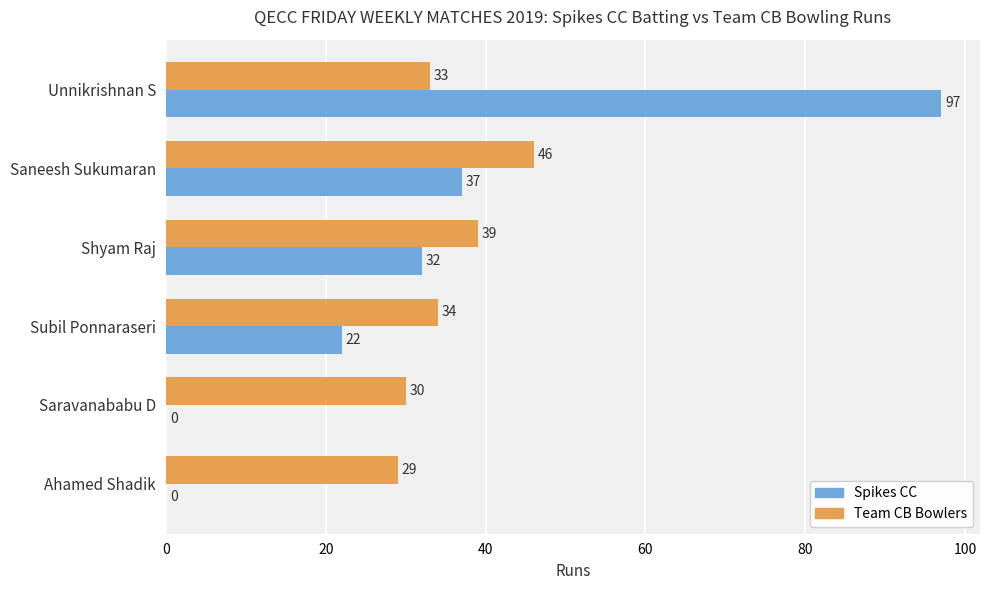

Which series changed the most between Saneesh Sukumaran and Shyam Raj?

Team CB Bowlers